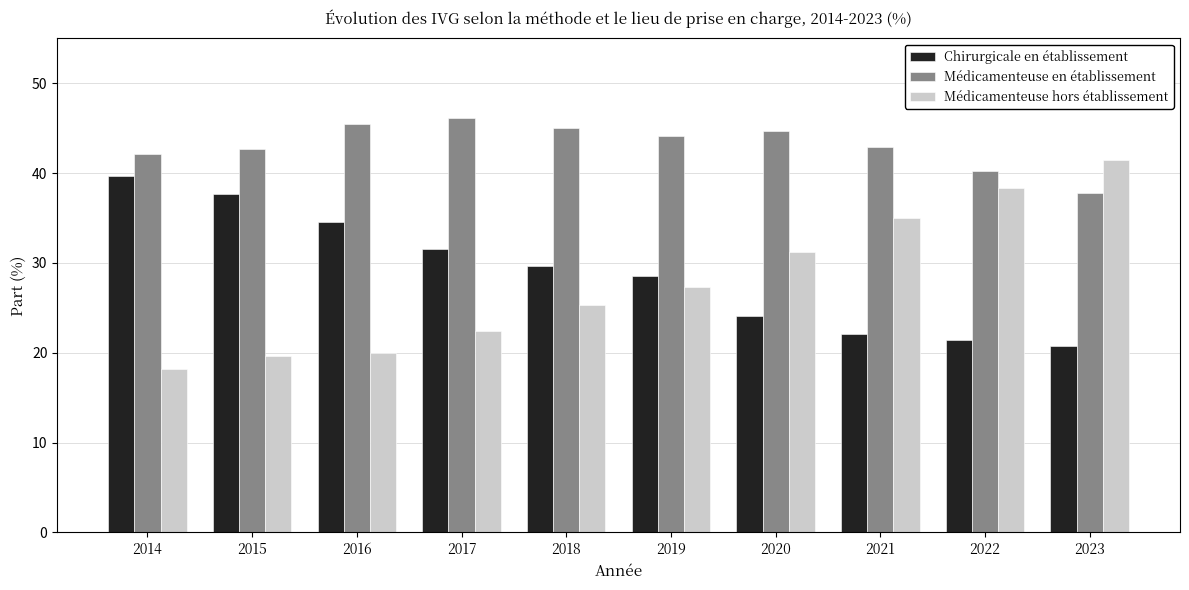

At which label does Médicamenteuse hors établissement reach its peak?

2023